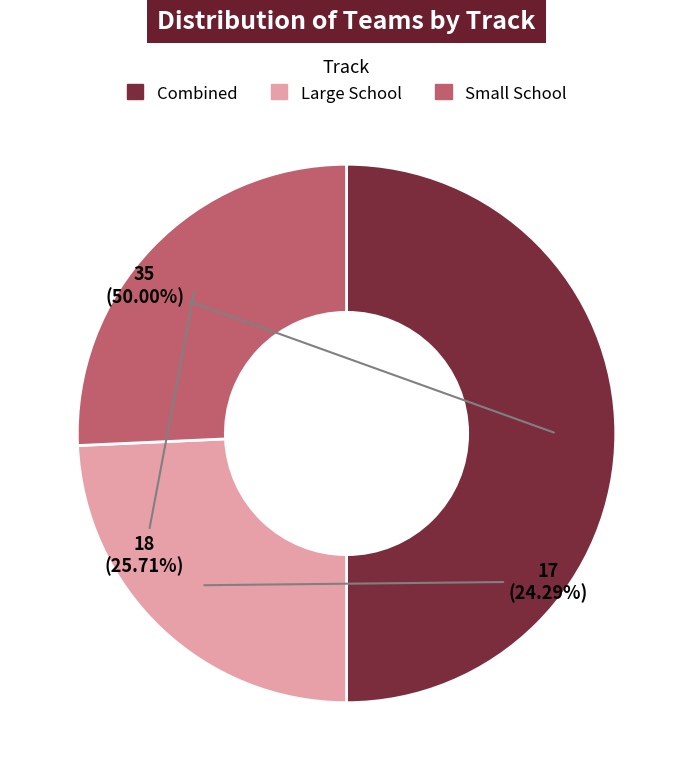

How many segments does this pie chart have?

3